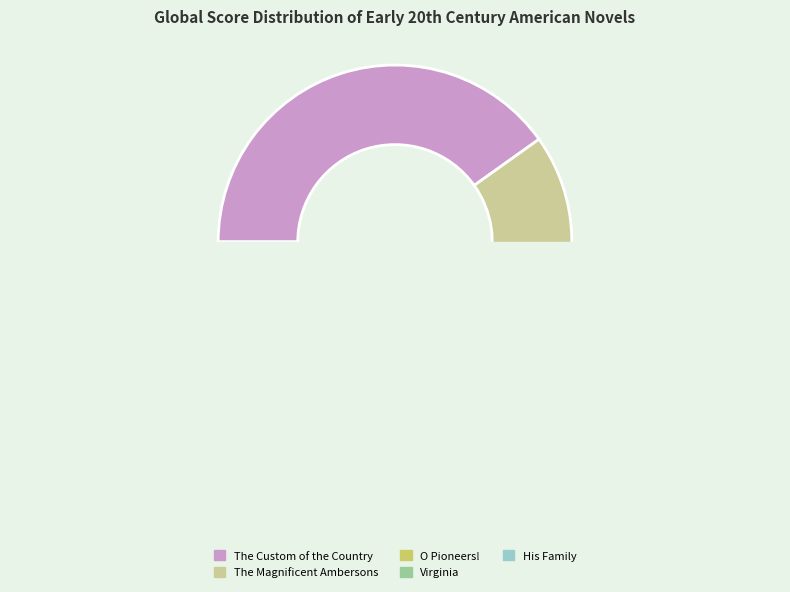

To the nearest percent, what is the average slice percentage?

20%